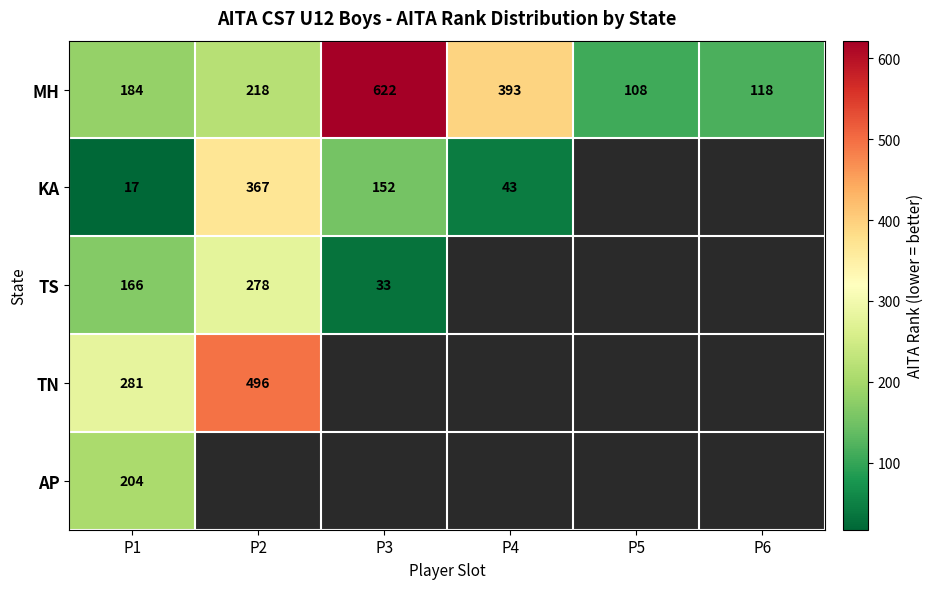

The value of TS at P1 is 246. True or false?

False